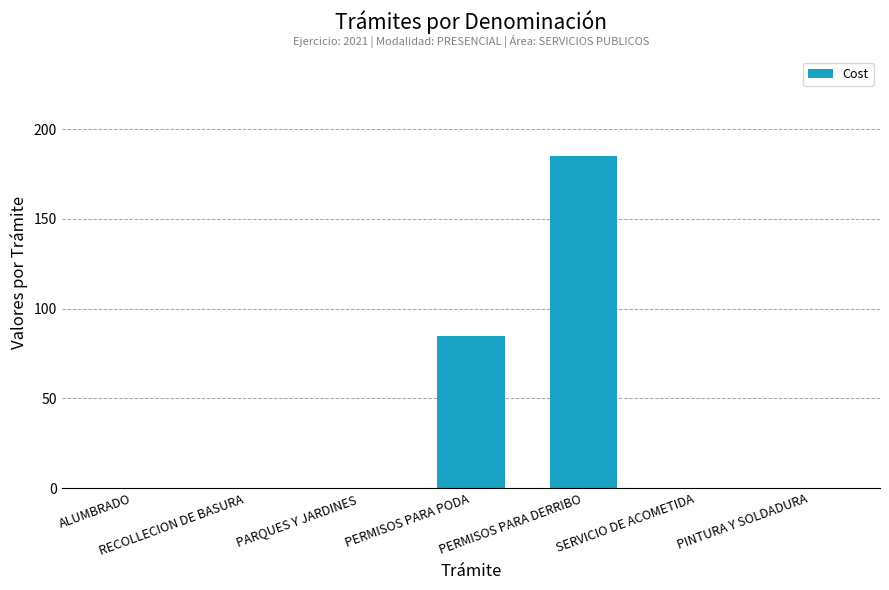

Reading left to right, list all the values displayed in this chart.

ALUMBRADO=0	RECOLLECION DE BASURA=0	PARQUES Y JARDINES=0	PERMISOS PARA PODA=85	PERMISOS PARA DERRIBO=185	SERVICIO DE ACOMETIDA=0	PINTURA Y SOLDADURA=0